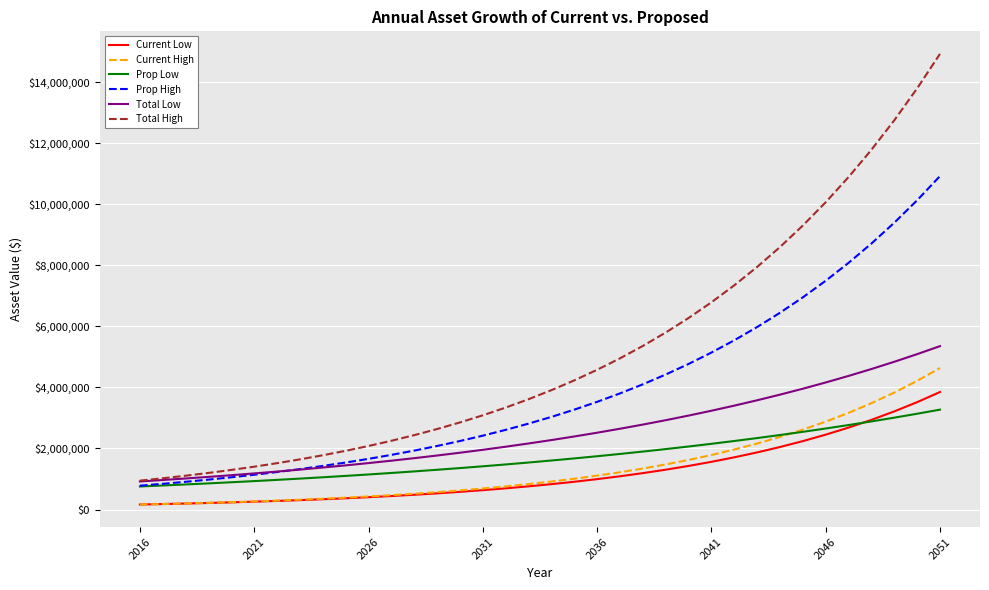

What is the maximum value for Prop Low?

3273063.3